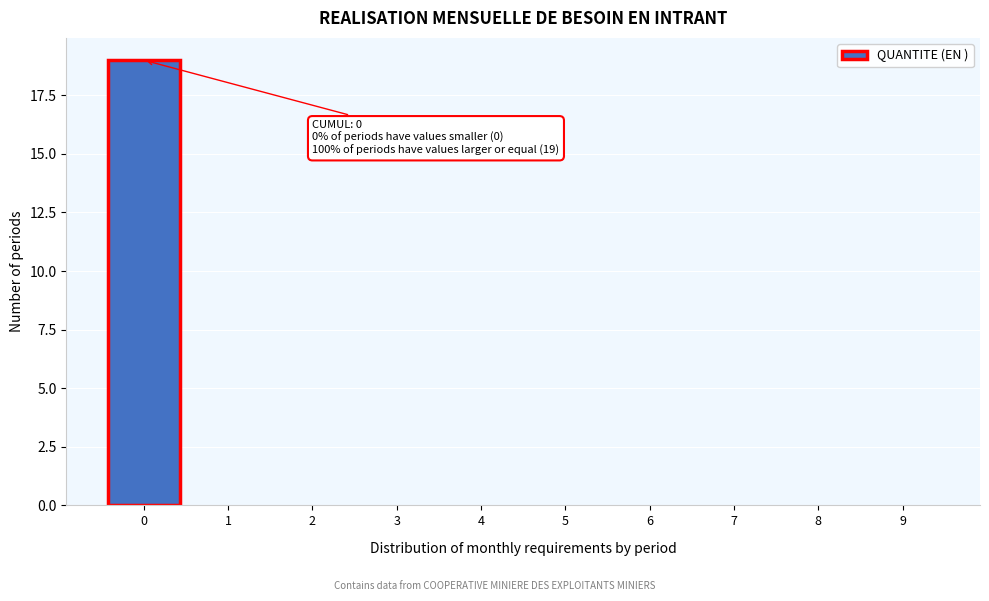

Reading left to right, what are all the values shown in this chart?

0=19	1=0	2=0	3=0	4=0	5=0	6=0	7=0	8=0	9=0